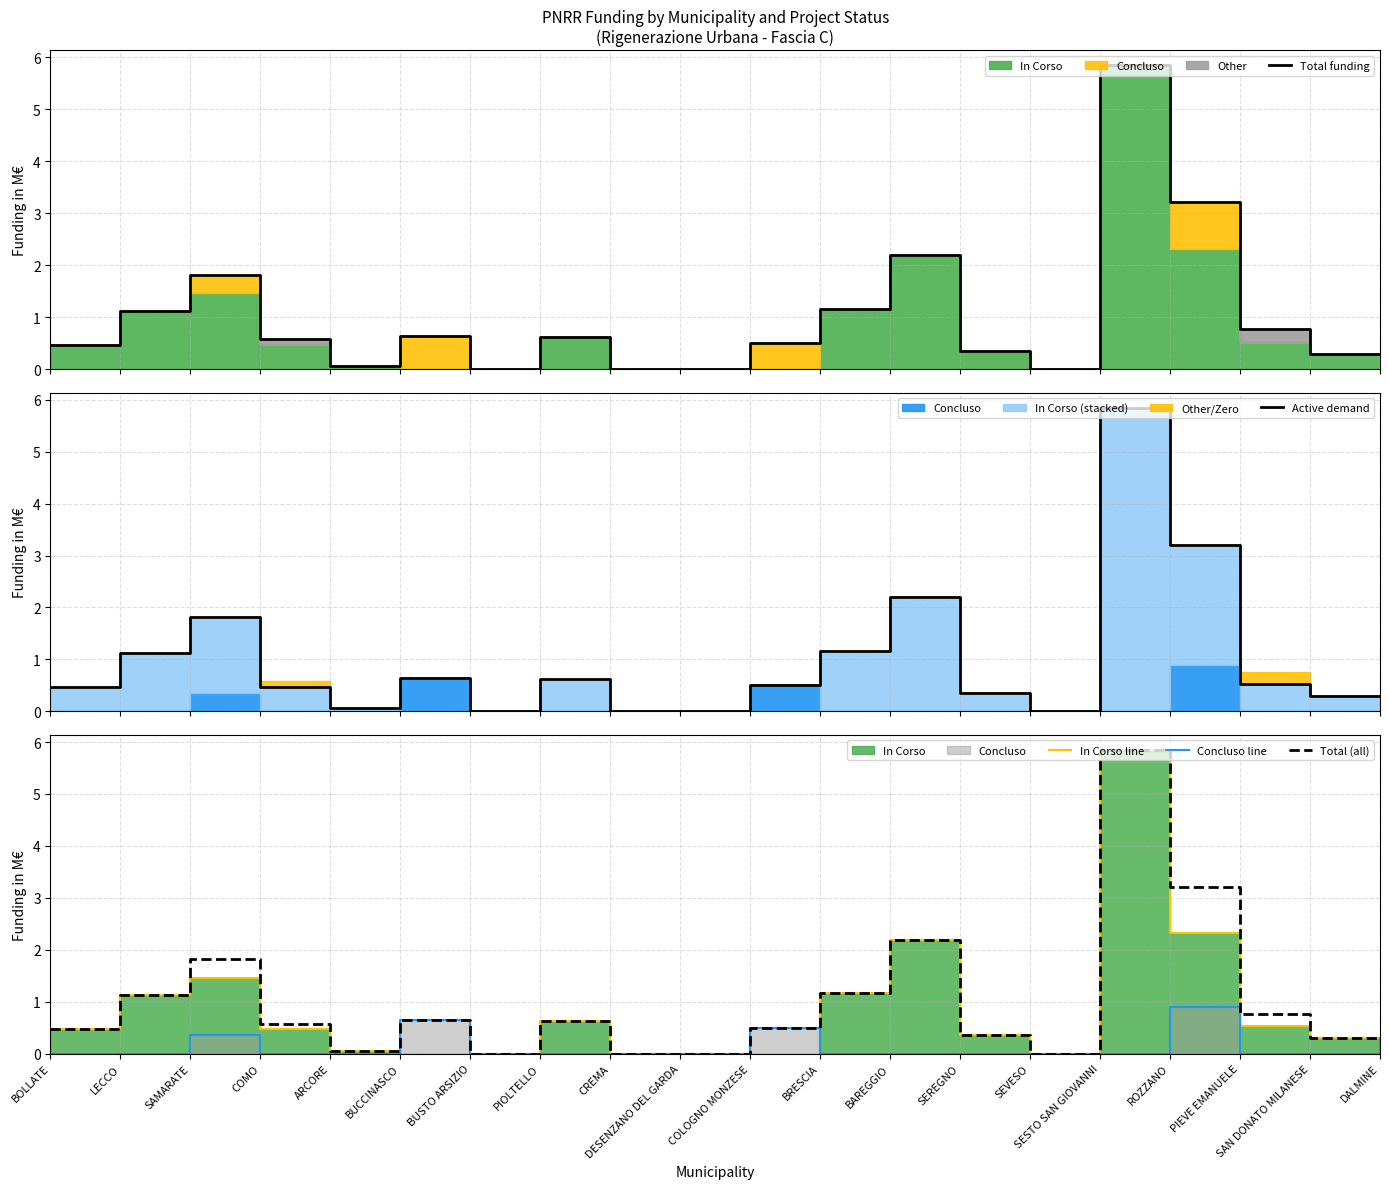

The value of In Corso line at SAN DONATO MILANESE is 0.3. True or false?

True